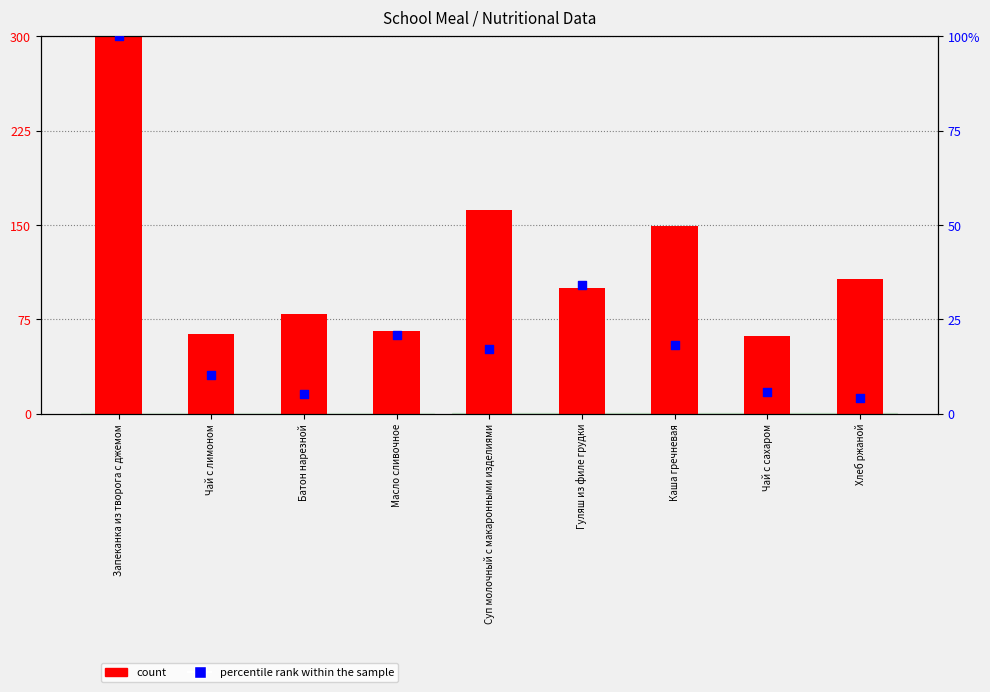

What is the total value across all series at Хлеб ржаной?

111.2